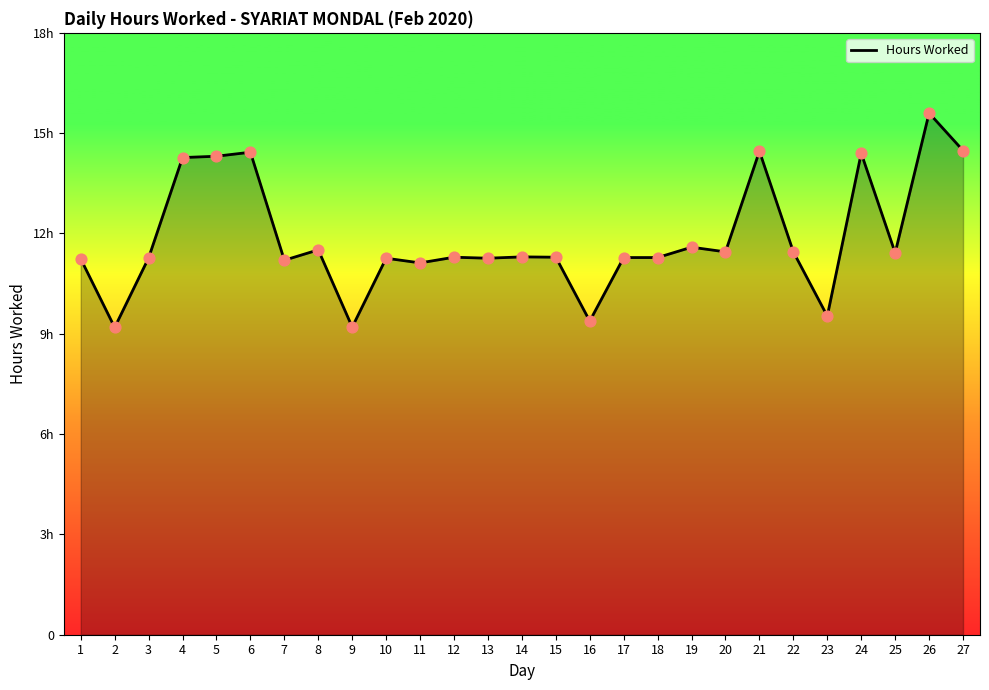

Is this an area chart (filled region under the line)?

Yes